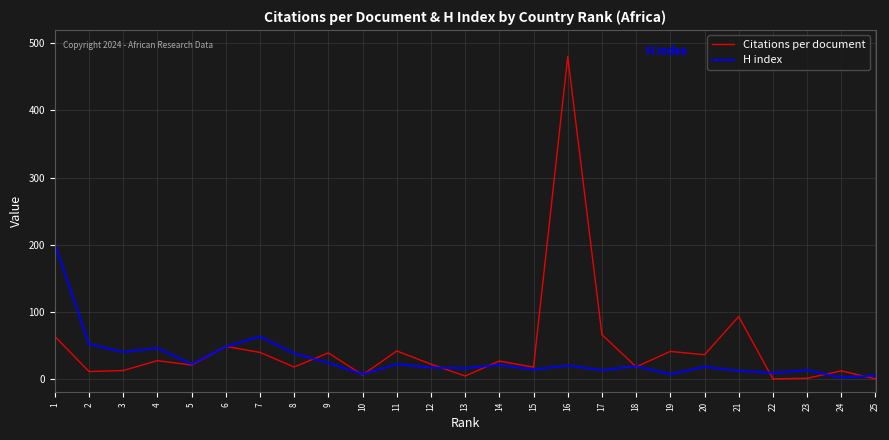

Rank the series by their maximum value, from highest to lowest.

Citations per document, H index